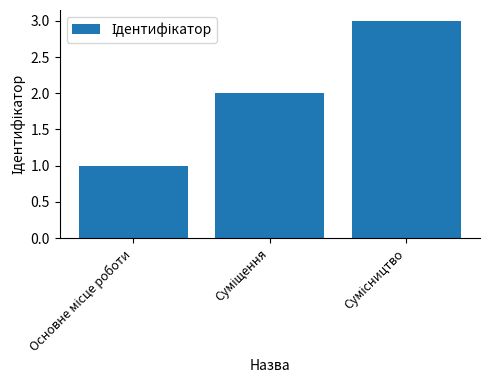

How many distinct data groups are displayed?

1